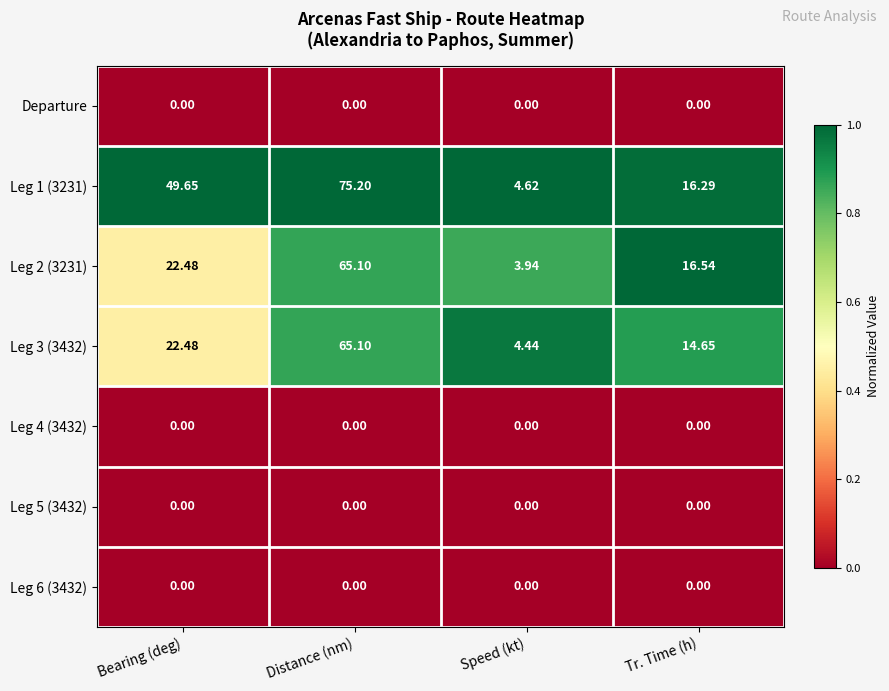

At which label is Leg 3 (3432) closest to 34?

Bearing (deg)